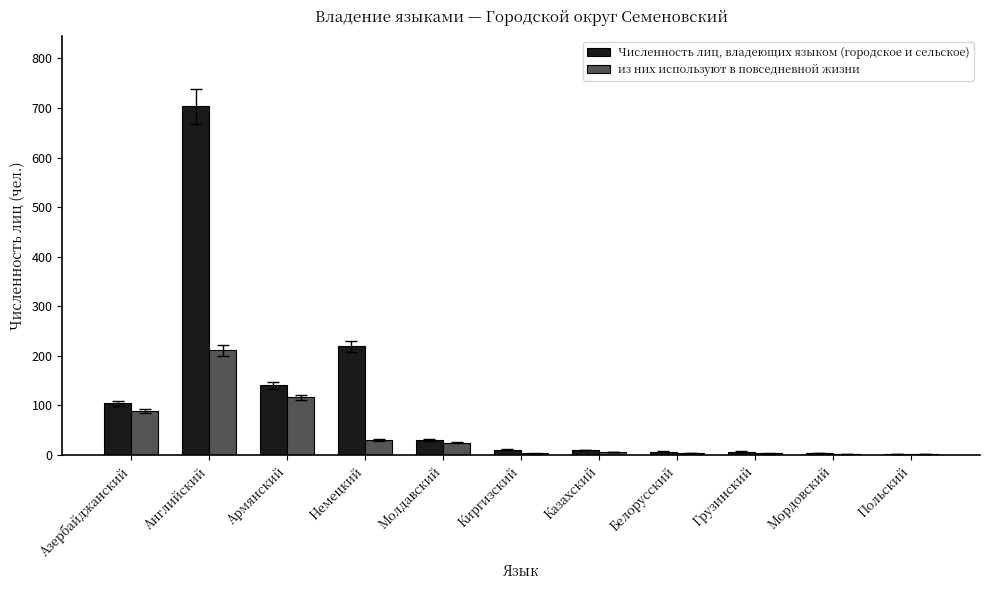

At which label does из них используют в повседневной жизни reach its peak?

Английский